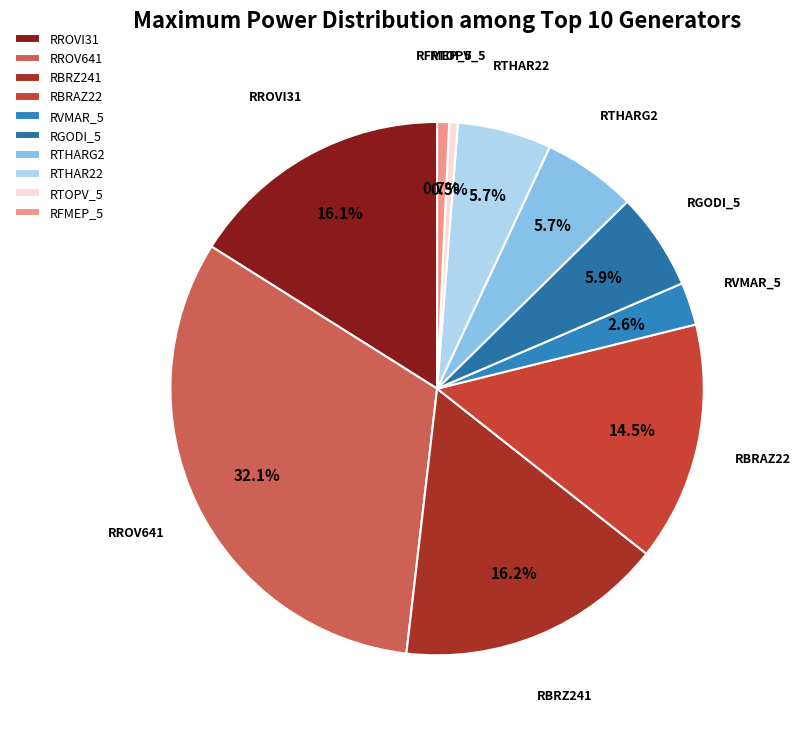

Is there a majority slice in this chart?

No